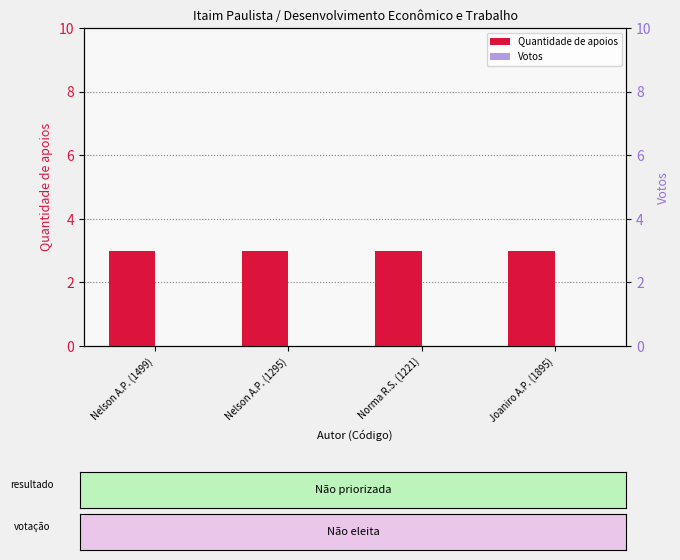

What position from the left is Nelson A.P. (1499)?

1